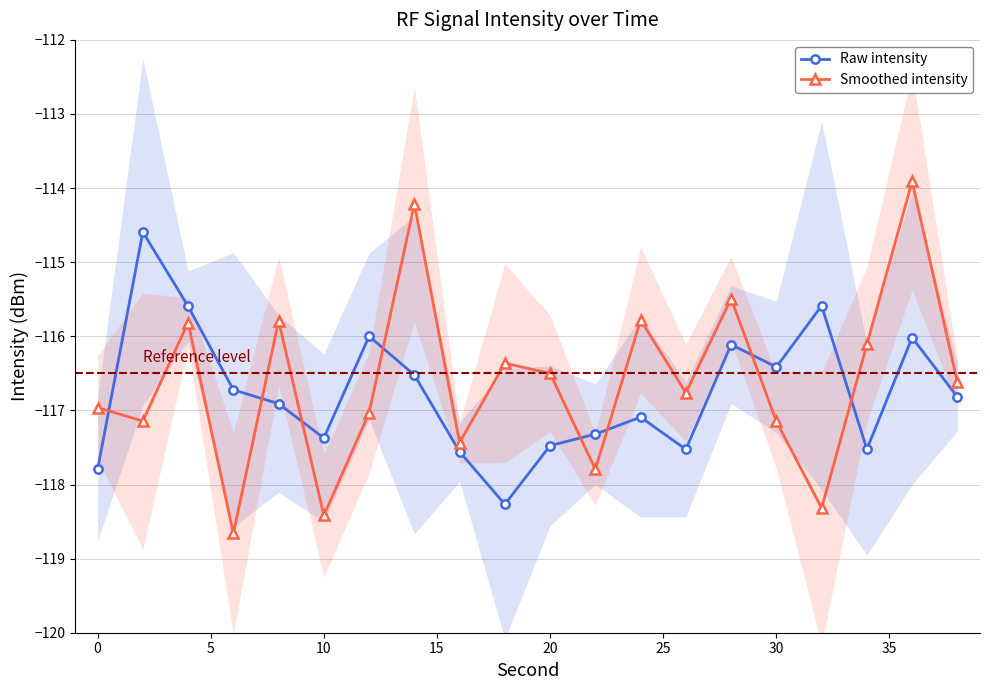

How many values in the Raw intensity series are below -116?

16